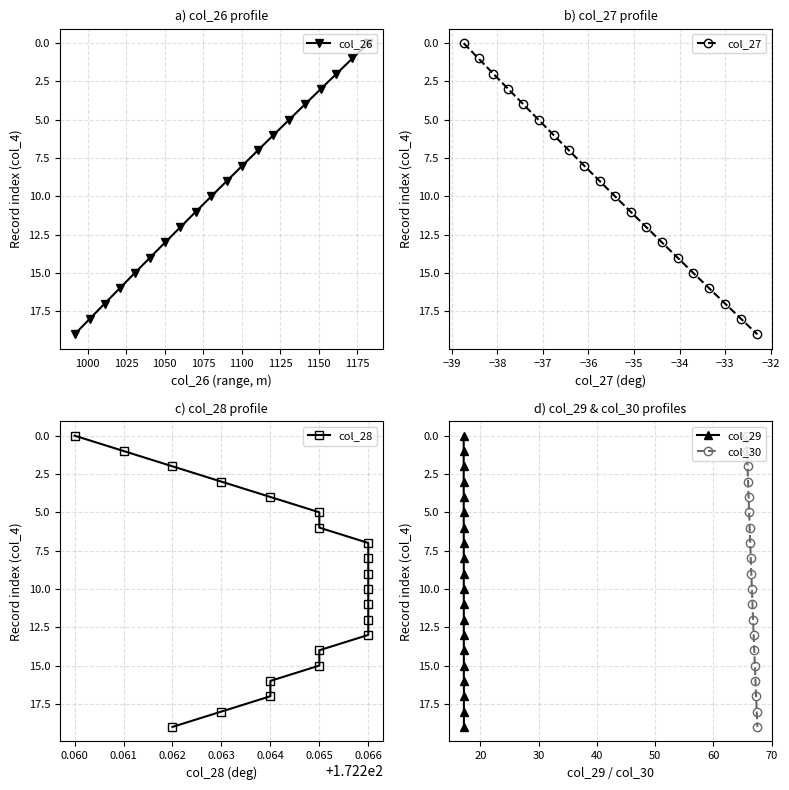

Which series has the largest total across all categories?

col_26